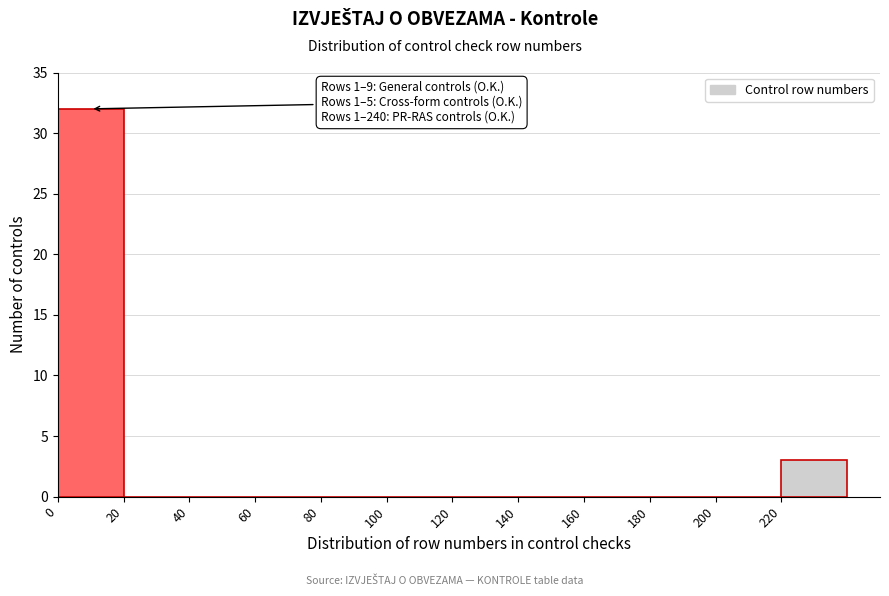

Over which range of the x-axis is the bar tallest?

0 to 20